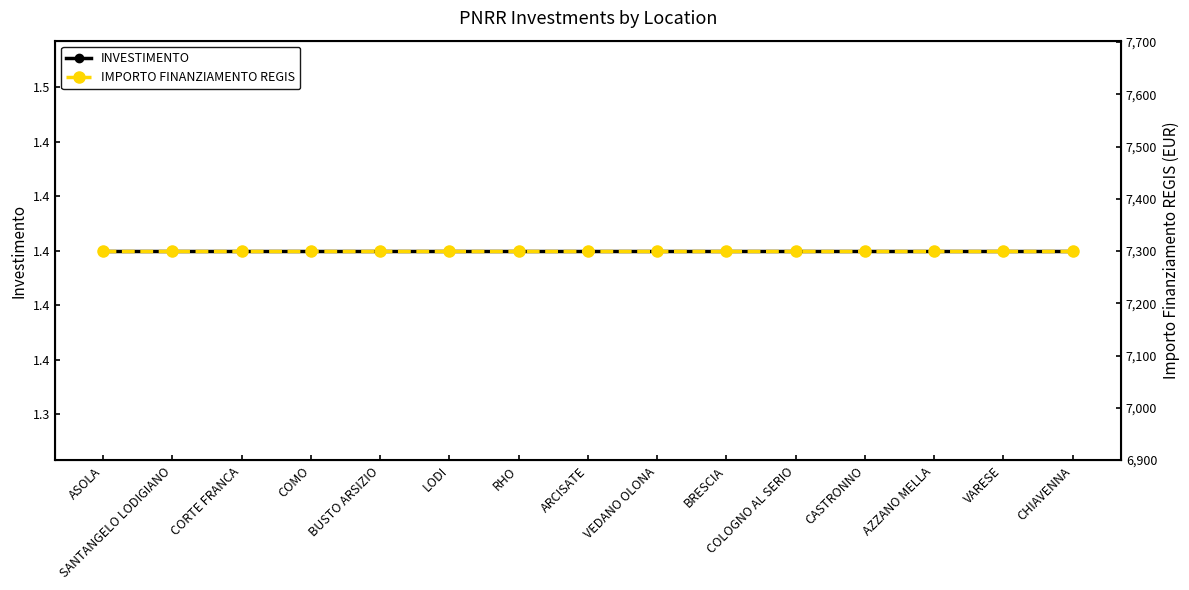

The IMPORTO FINANZIAMENTO REGIS series shows 10947.2 at AZZANO MELLA. True or false?

False